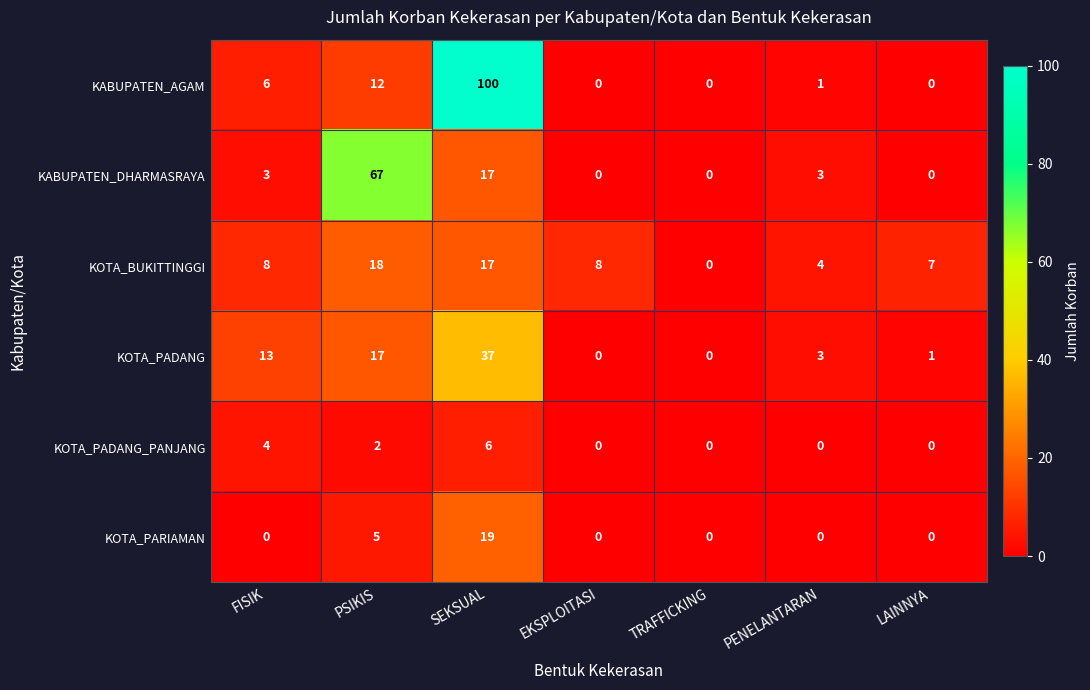

Which series has the largest range (max minus min)?

KABUPATEN_AGAM